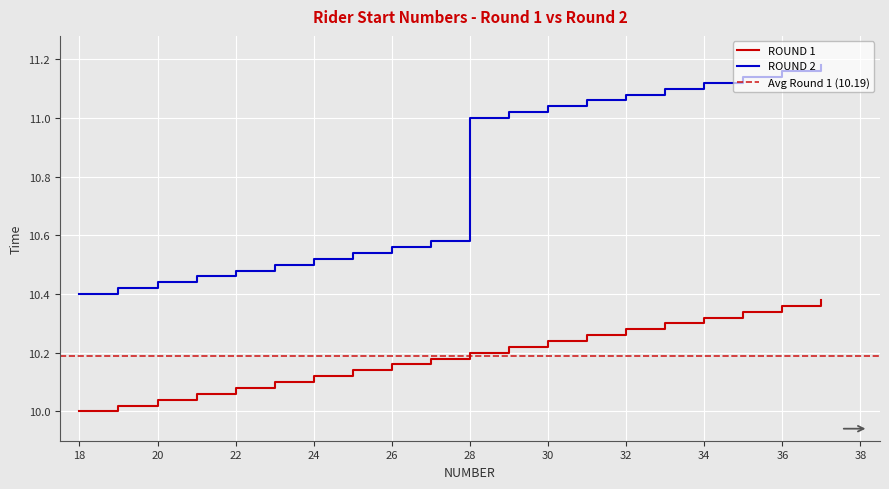

Which category has the lowest value across all series?

18